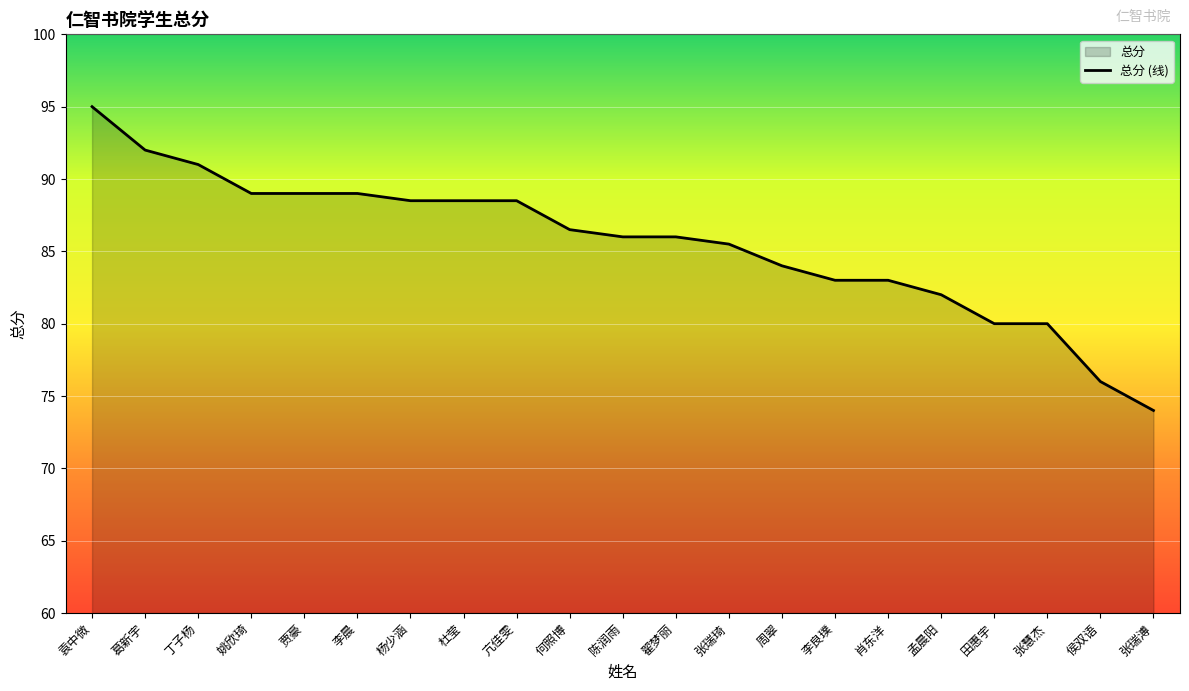

At which label is the value closest to 84?

周翠